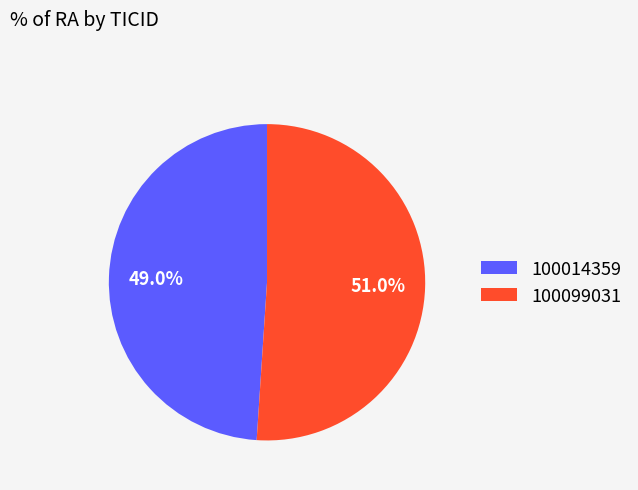

The 100099031 slice represents 38% of the pie. True or false?

False